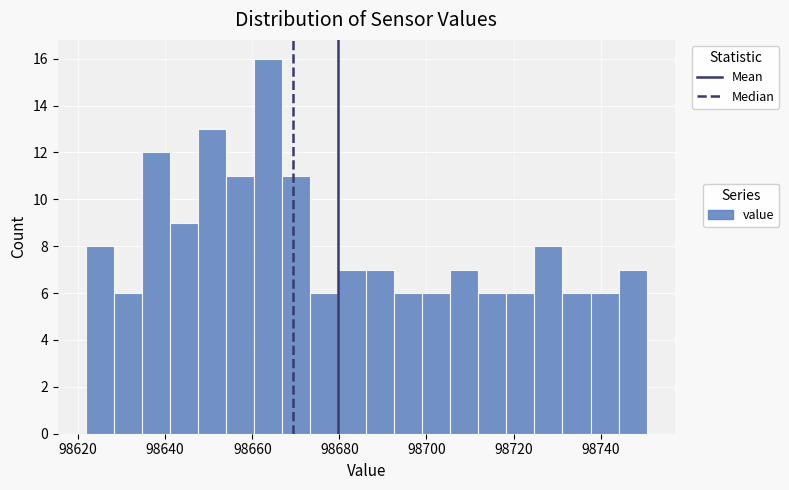

Around what value on the x-axis is the tallest bar? Give the approximate position of its centre, as read against the axis.

98664